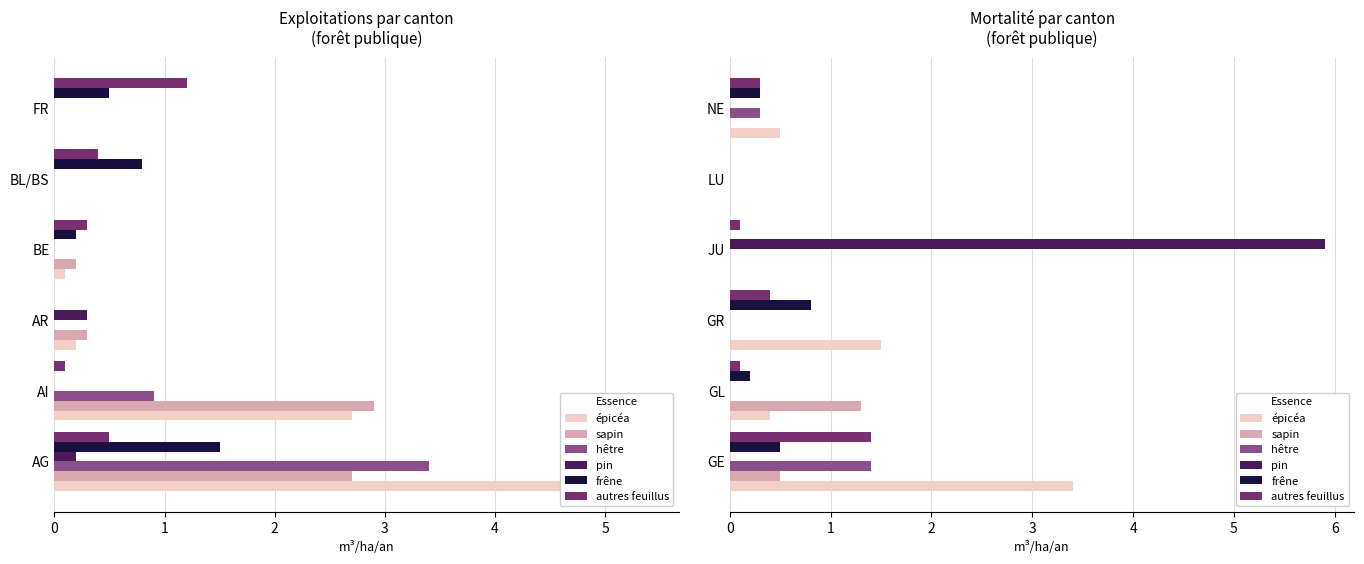

How many values in pin are above zero?

1